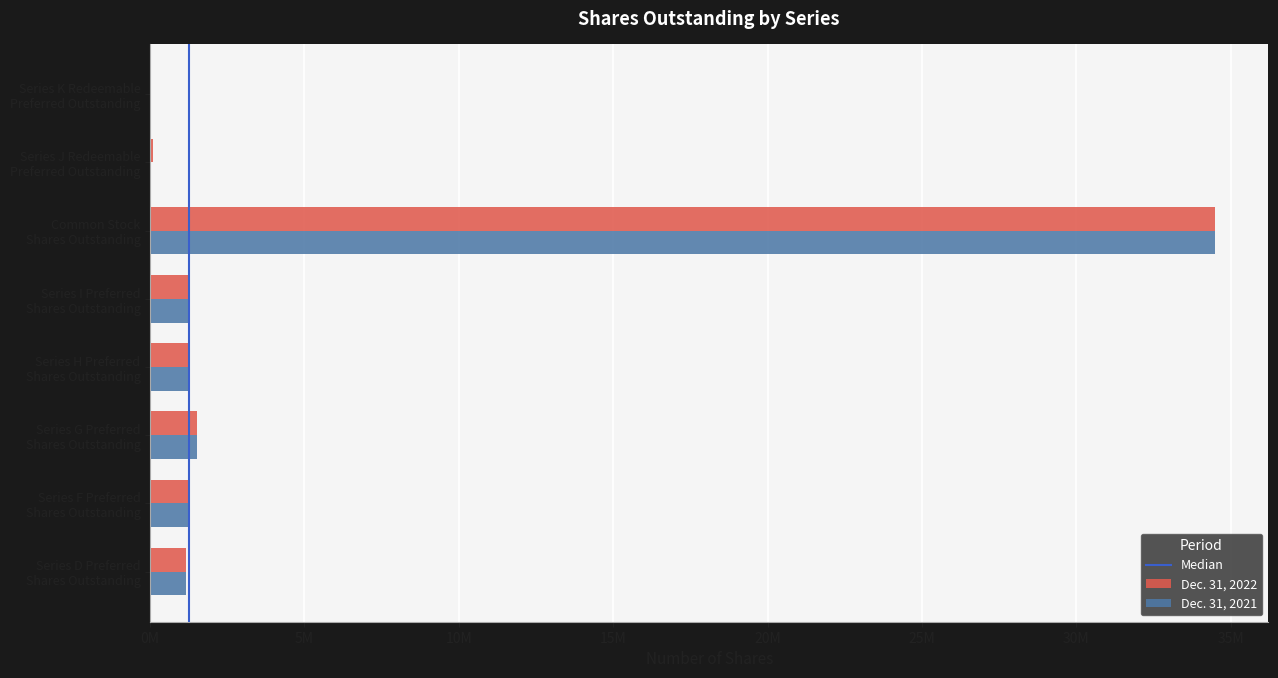

Reading right to left, list all the values displayed in this chart.

Dec. 31, 2022: Series K Redeemable
Preferred Outstanding=1800	Series J Redeemable
Preferred Outstanding=87115	Common Stock
Shares Outstanding=34495185	Series I Preferred
Shares Outstanding=1252923	Series H Preferred
Shares Outstanding=1308415	Series G Preferred
Shares Outstanding=1531996	Series F Preferred
Shares Outstanding=1251044	Series D Preferred
Shares Outstanding=1174427
Dec. 31, 2021: Series K Redeemable
Preferred Outstanding=0	Series J Redeemable
Preferred Outstanding=0	Common Stock
Shares Outstanding=34490381	Series I Preferred
Shares Outstanding=1252923	Series H Preferred
Shares Outstanding=1308415	Series G Preferred
Shares Outstanding=1531996	Series F Preferred
Shares Outstanding=1251044	Series D Preferred
Shares Outstanding=1174427